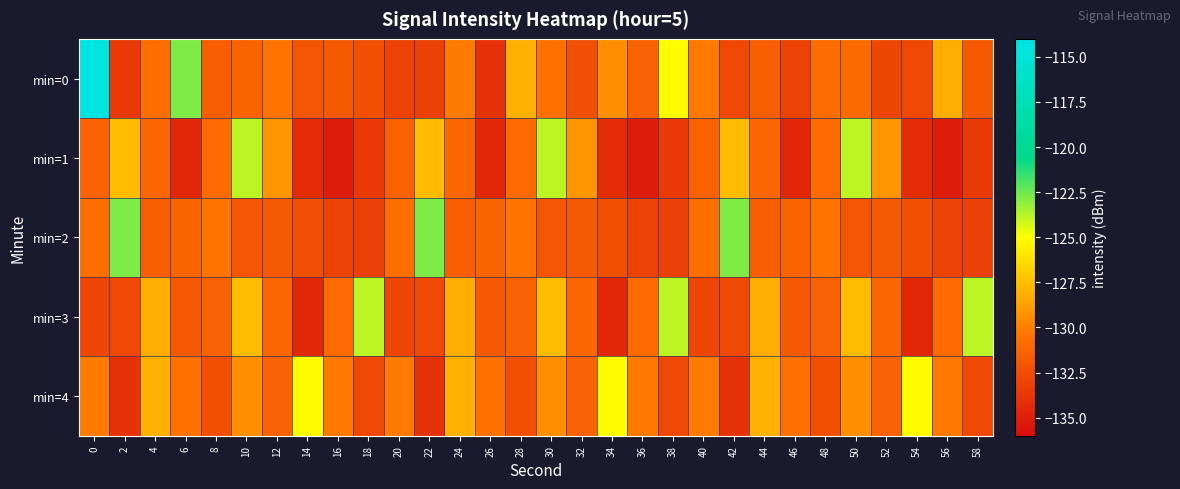

How many data points does each series have?

30